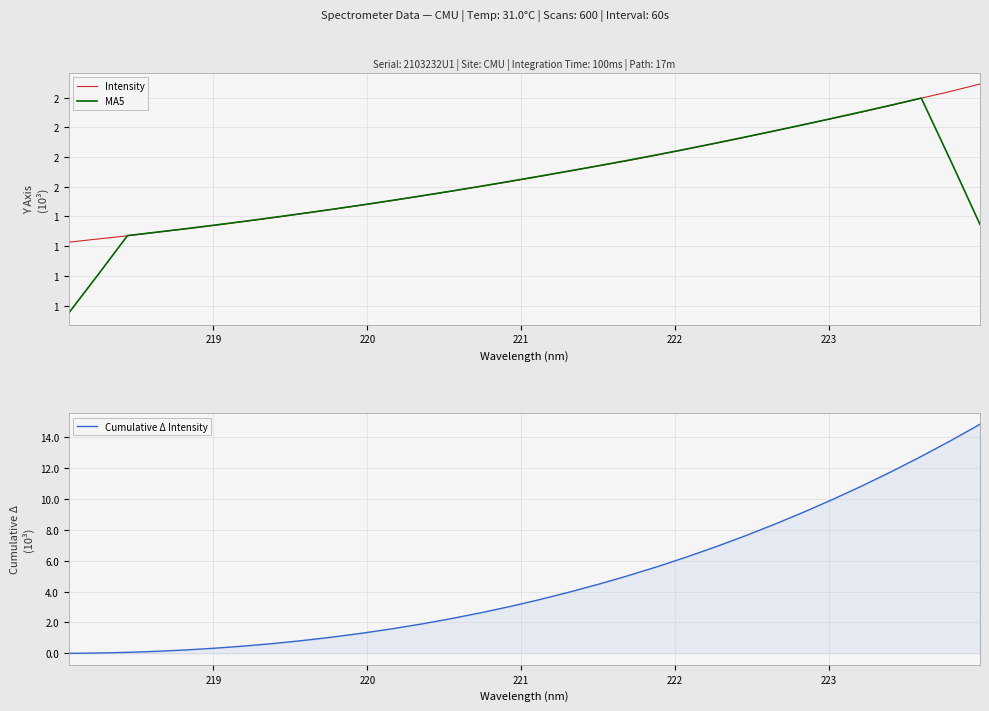

How many categories are shown in the chart?

32